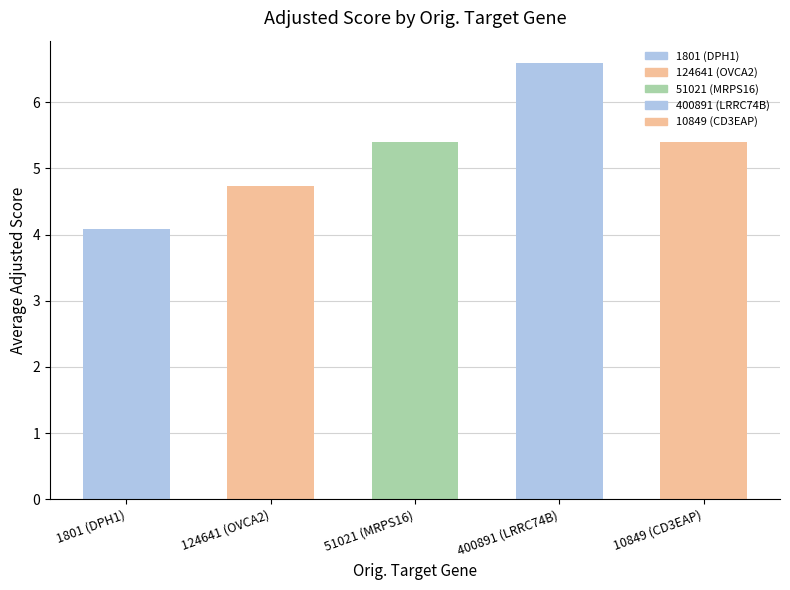

The chart shows a value of 7.9 at 124641 (OVCA2). True or false?

False